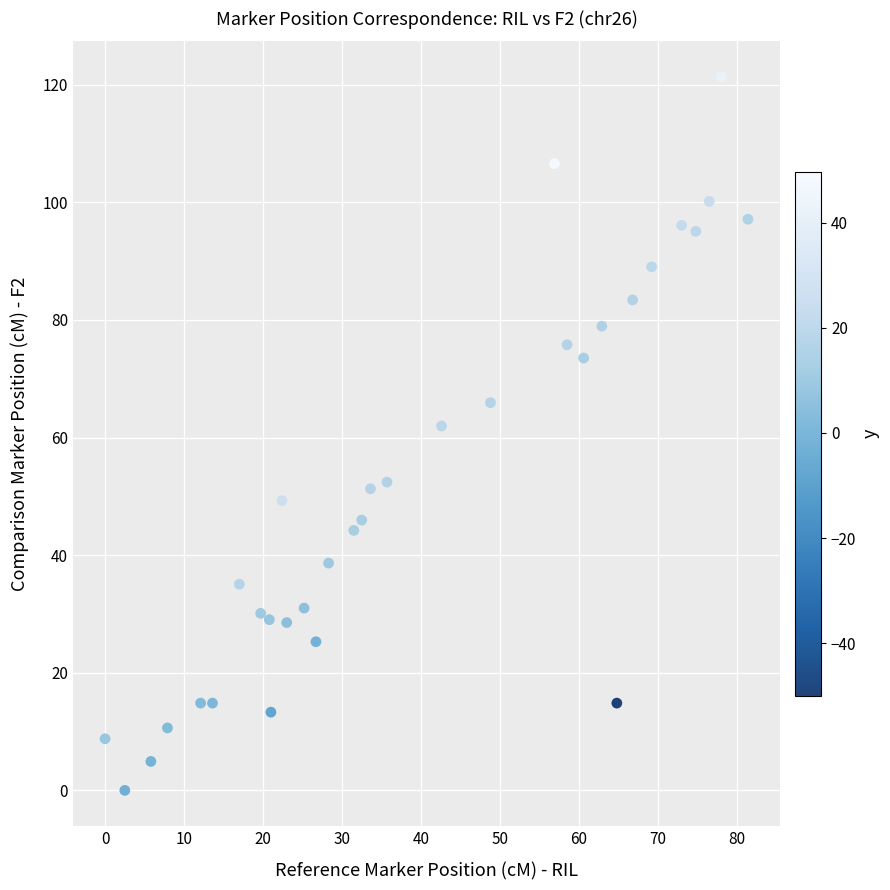

What Y value in the scatter plot is closest to 60?

62.0